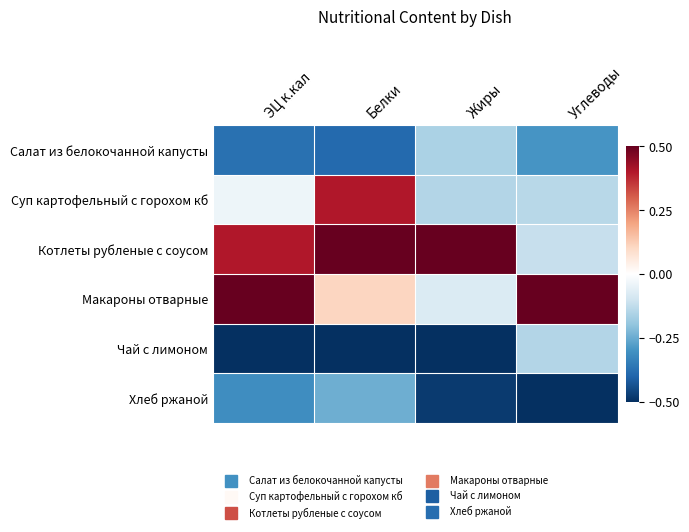

Reading left to right, list all the values displayed in this chart.

Салат из белокочанной капусты: ЭЦ к.кал=-0.4	Белки=-0.4	Жиры=-0.2	Углеводы=-0.3
Суп картофельный с горохом кб: ЭЦ к.кал=-0.0	Белки=0.4	Жиры=-0.1	Углеводы=-0.1
Котлеты рубленые с соусом: ЭЦ к.кал=0.4	Белки=0.5	Жиры=0.5	Углеводы=-0.1
Макароны отварные: ЭЦ к.кал=0.5	Белки=0.1	Жиры=-0.1	Углеводы=0.5
Чай с лимоном: ЭЦ к.кал=-0.5	Белки=-0.5	Жиры=-0.5	Углеводы=-0.1
Хлеб ржаной: ЭЦ к.кал=-0.3	Белки=-0.2	Жиры=-0.5	Углеводы=-0.5